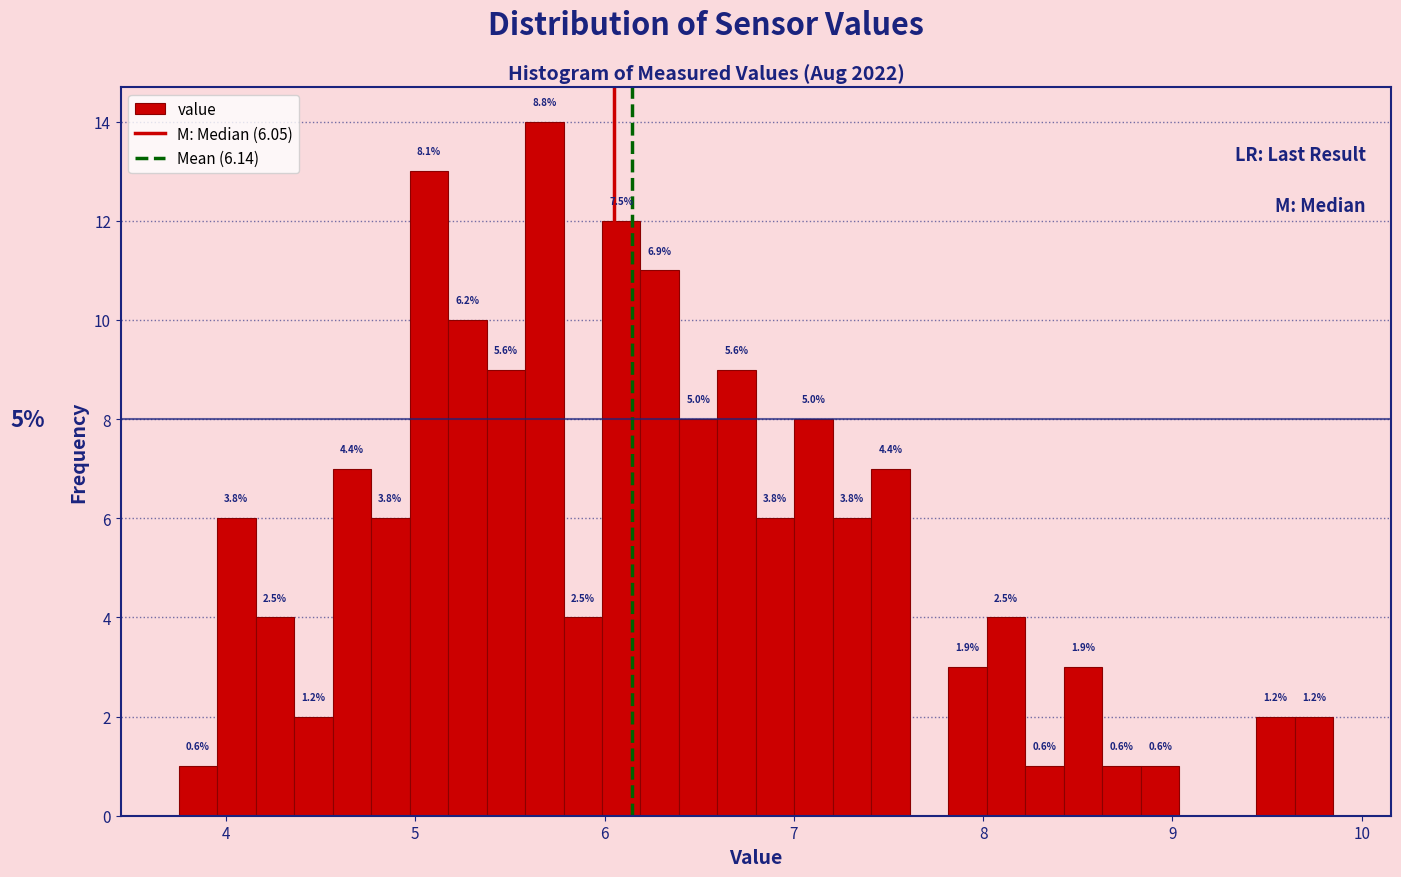

Read against the x-axis, roughly where is the centre of the tallest bar?

5.7